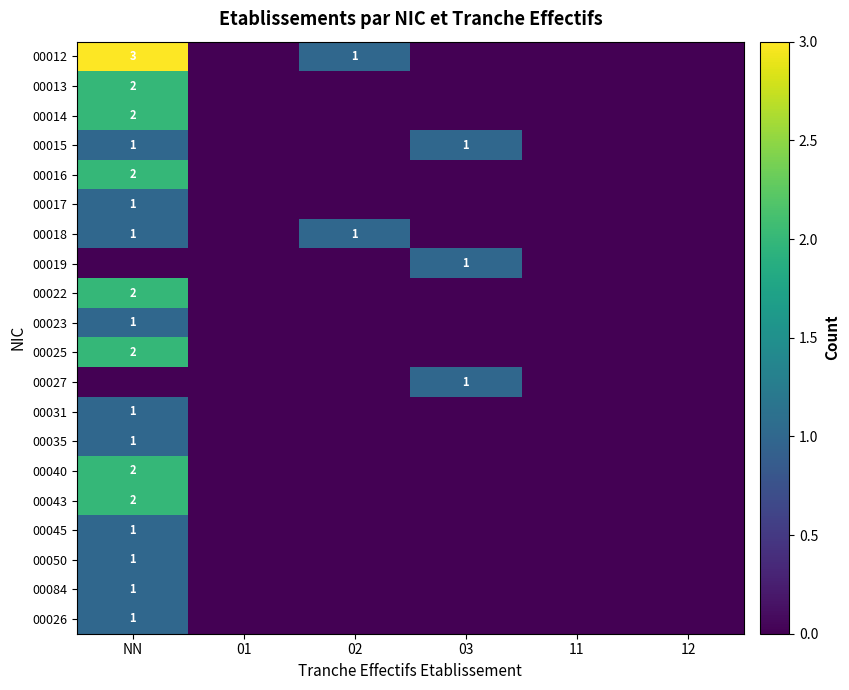

True or false: 00025 has a value of 0 at 03.

True